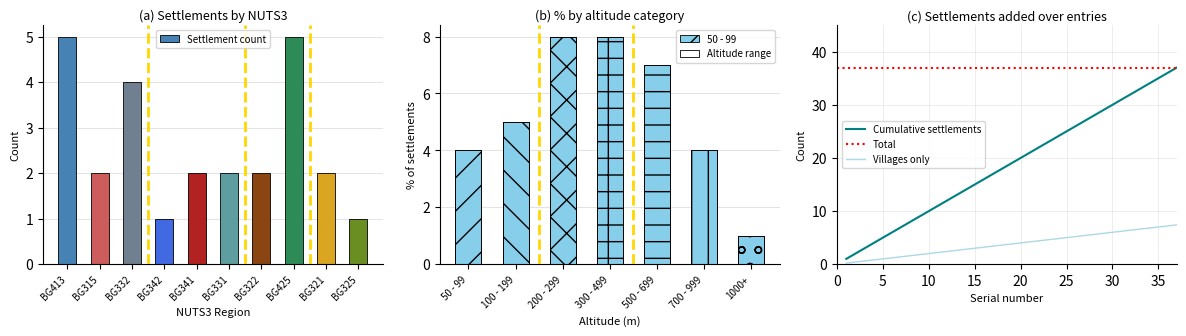

The Settlement count series shows 2 at BG331. True or false?

True